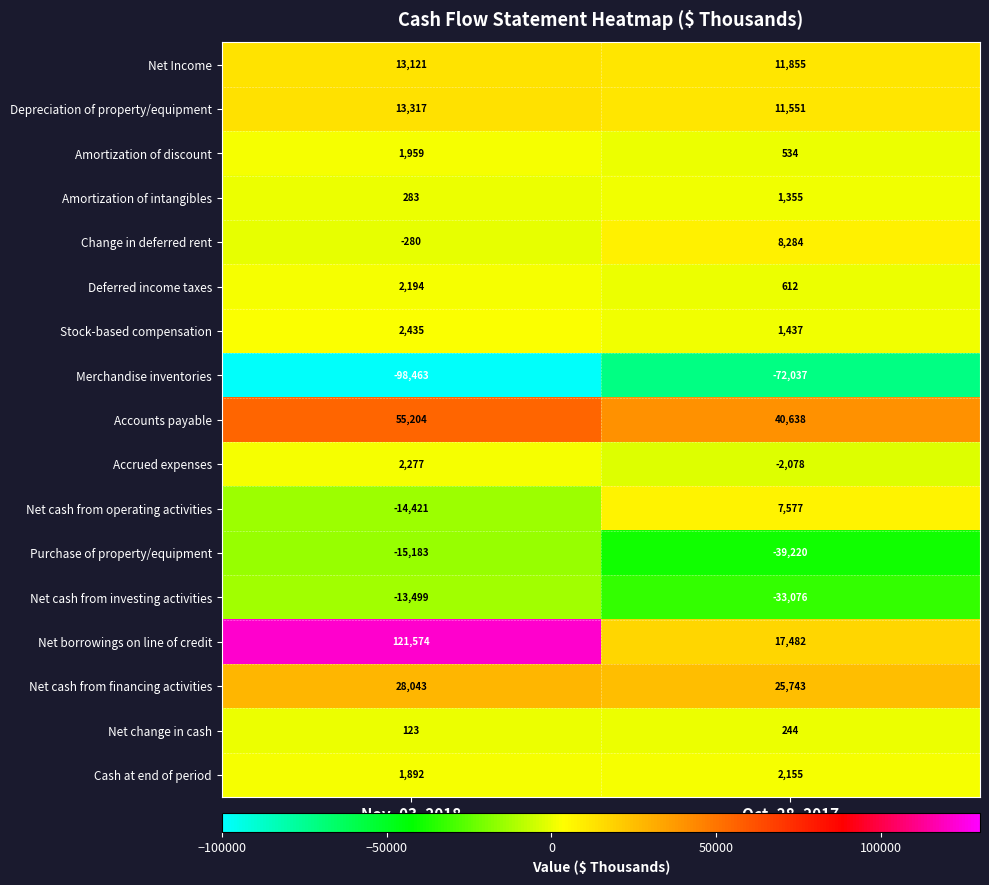

The Net borrowings on line of credit series shows 4363 at Oct. 28, 2017. True or false?

False